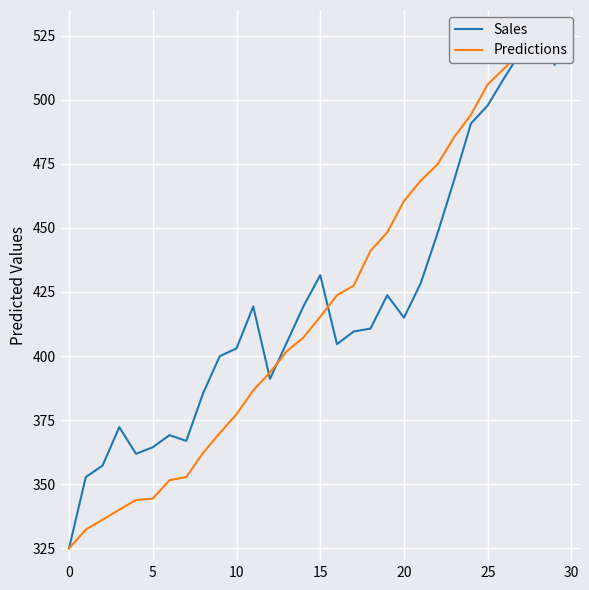

Which category has the highest value across all series?

28